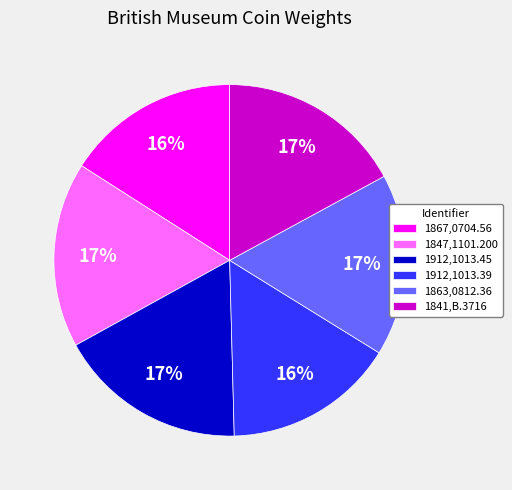

Does 1847,1101.200 represent more than half of the total?

No